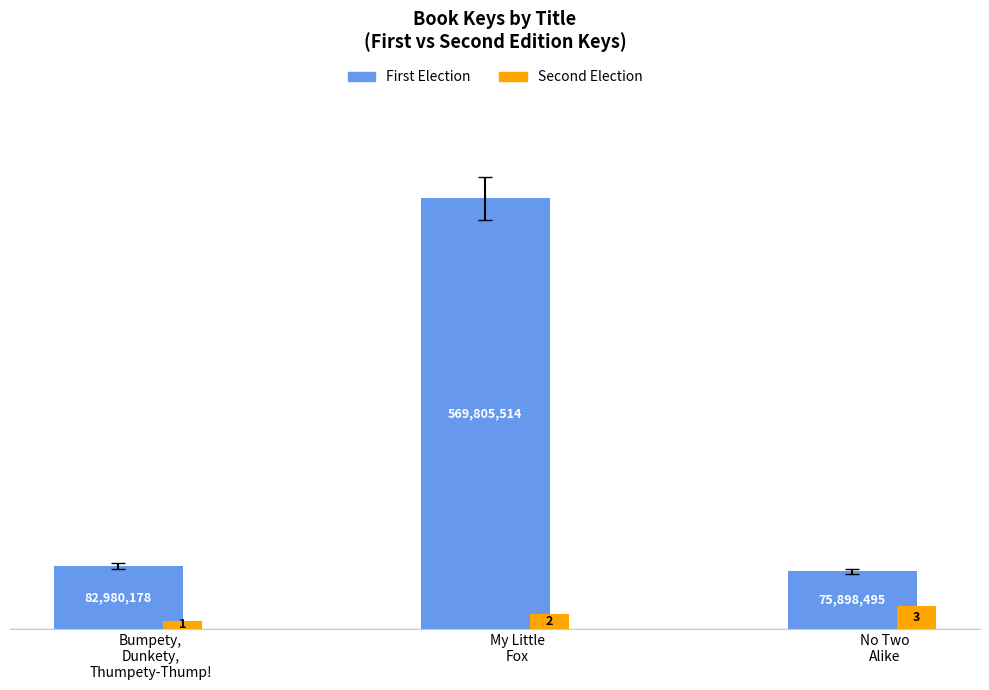

Which series has the largest range (max minus min)?

First Election